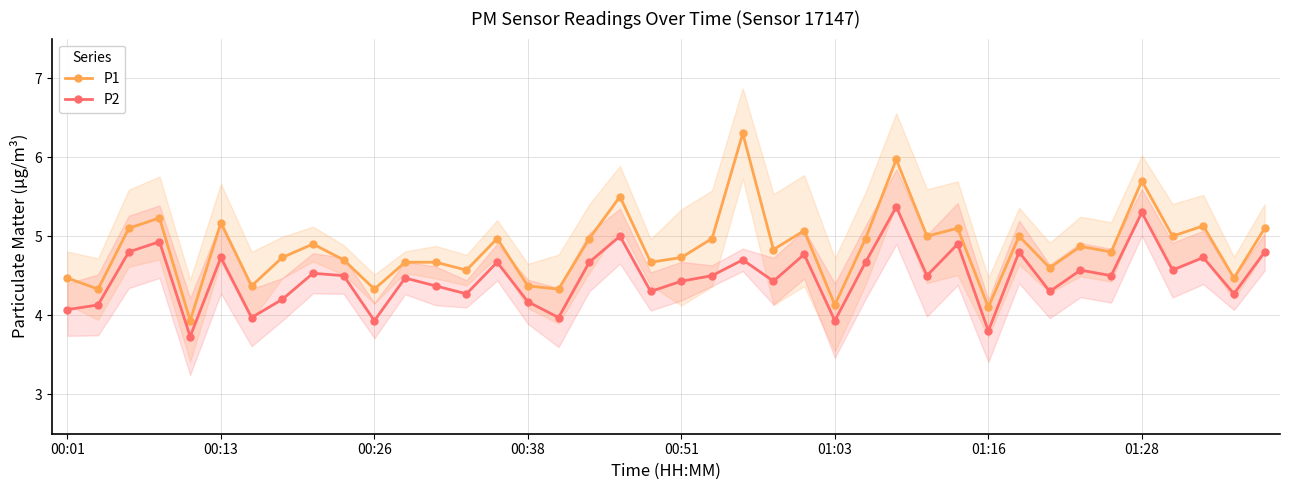

Where does the P1 series first go above 4?

00:01